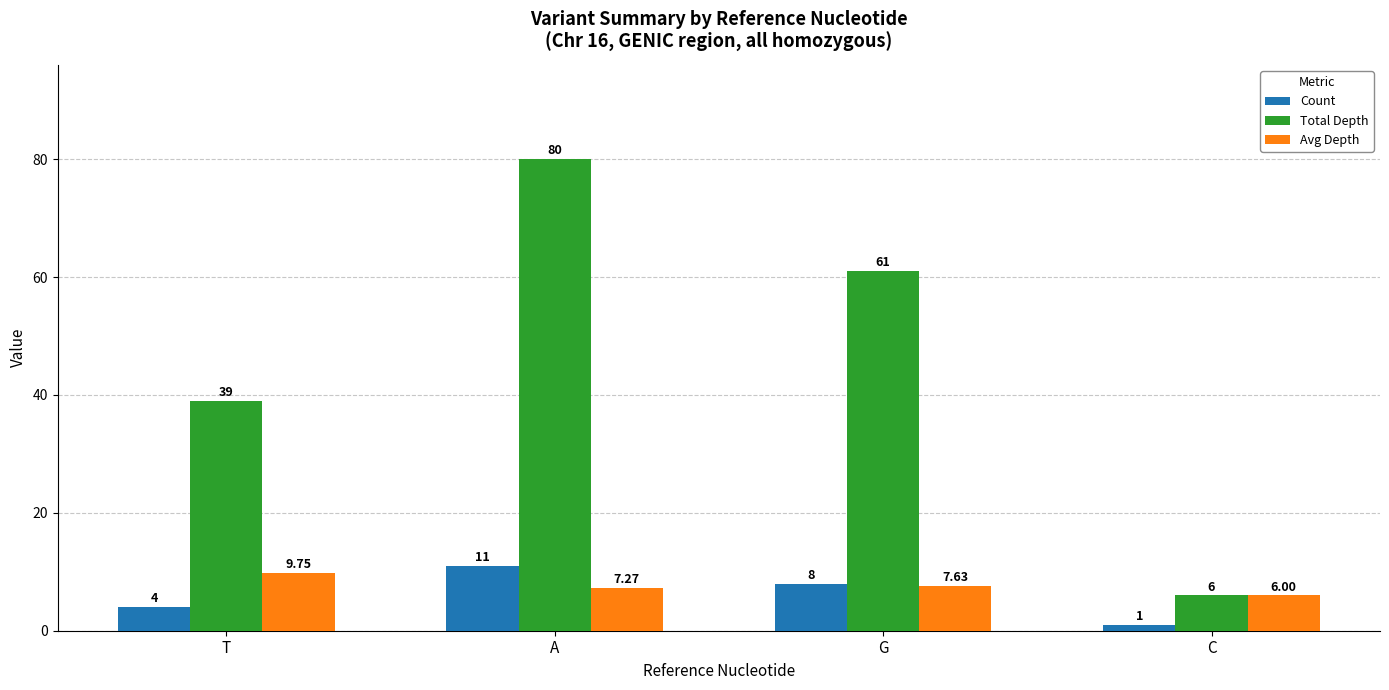

What is the maximum value shown in the chart?

80.0